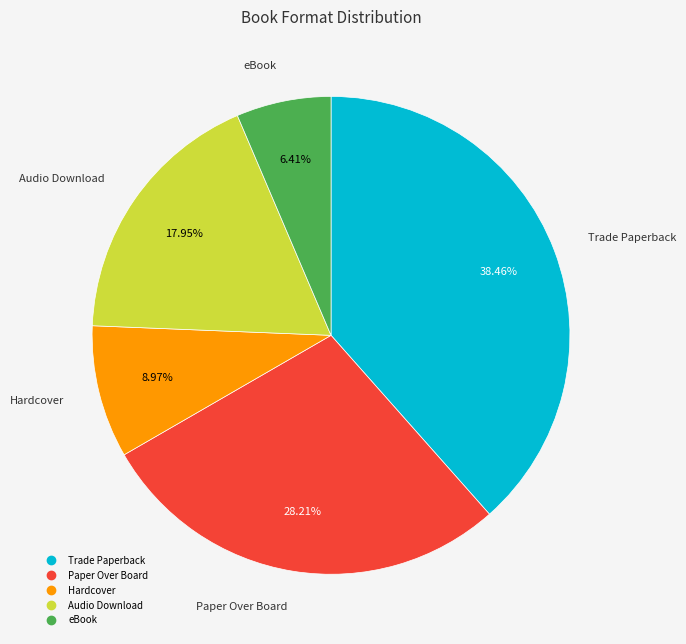

Between Trade Paperback and Paper Over Board, which is larger?

Trade Paperback